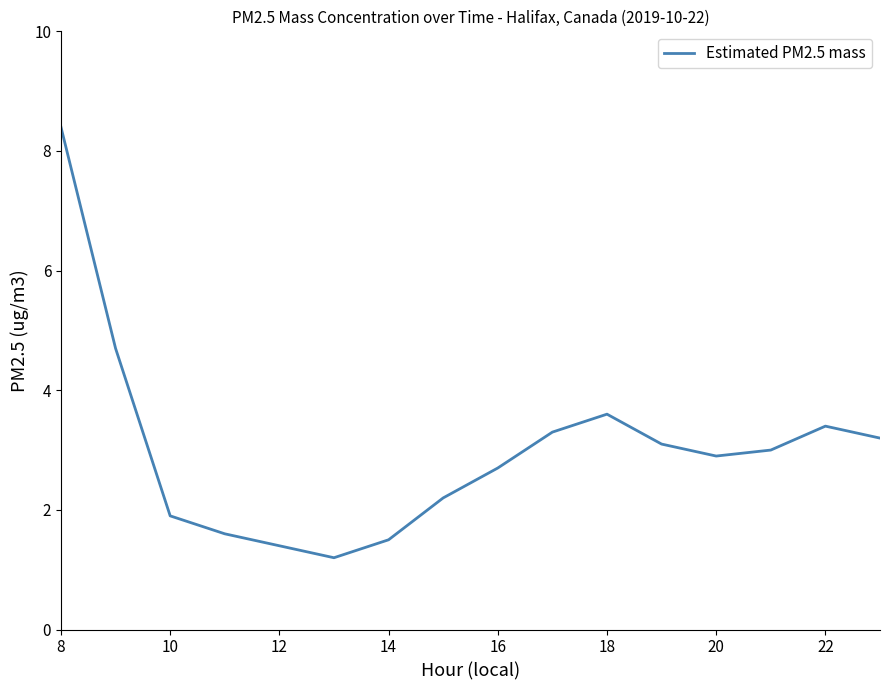

What is the difference between the maximum and minimum values?

7.2